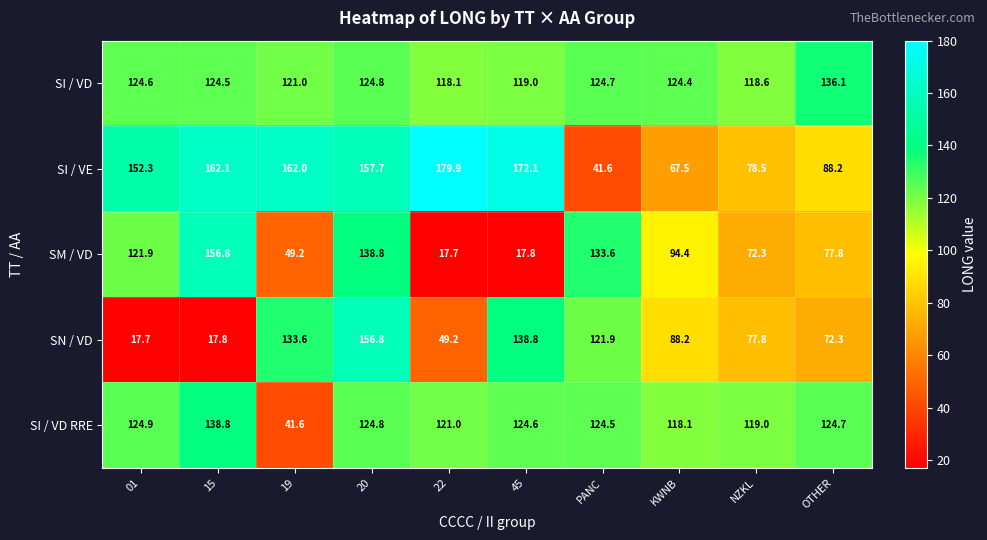

What is the difference between the highest and lowest values at 15?

144.3